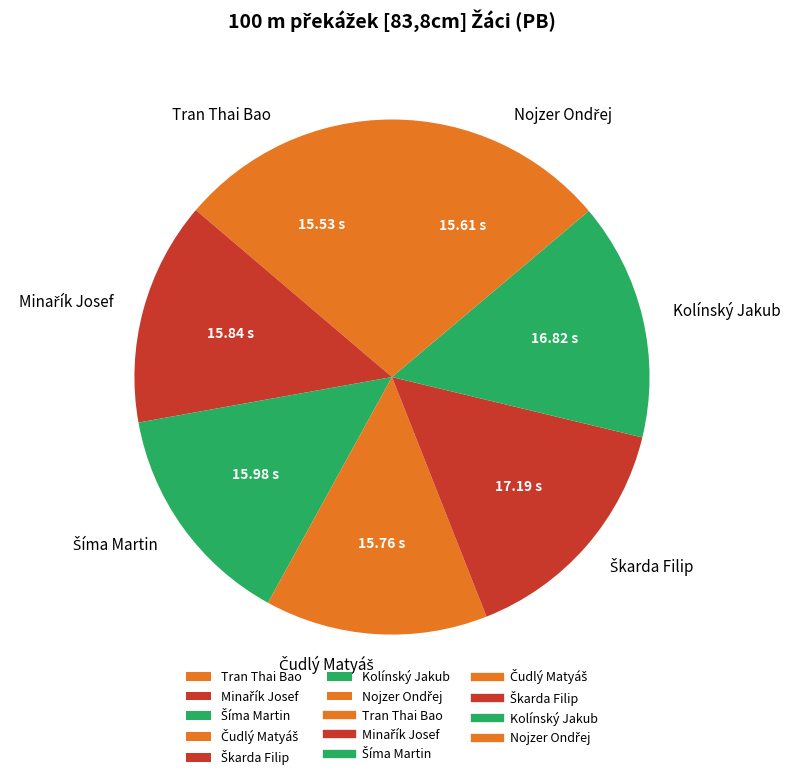

Is there any slice that represents more than half of the pie?

No